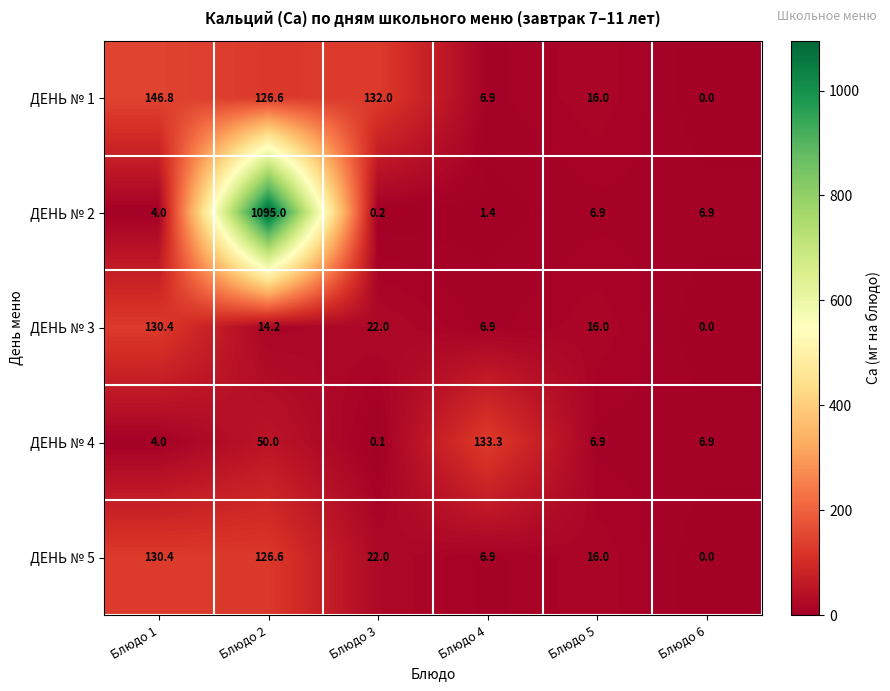

How many positive values does the ДЕНЬ № 3 series have?

5